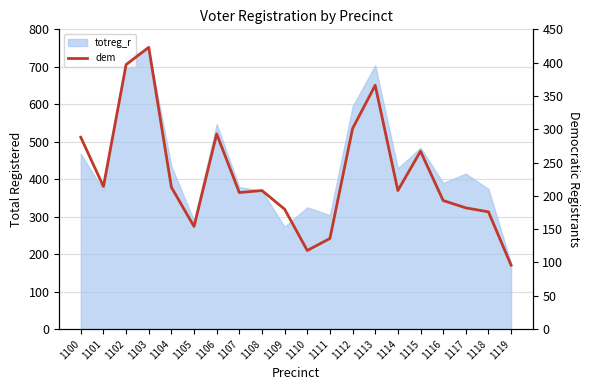

Between 1105 and 1101, which is larger?

1101